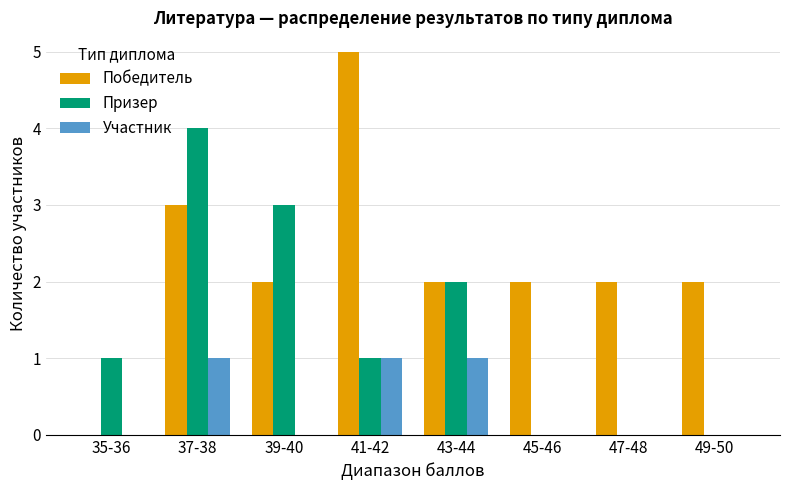

How many groups of bars are there?

8